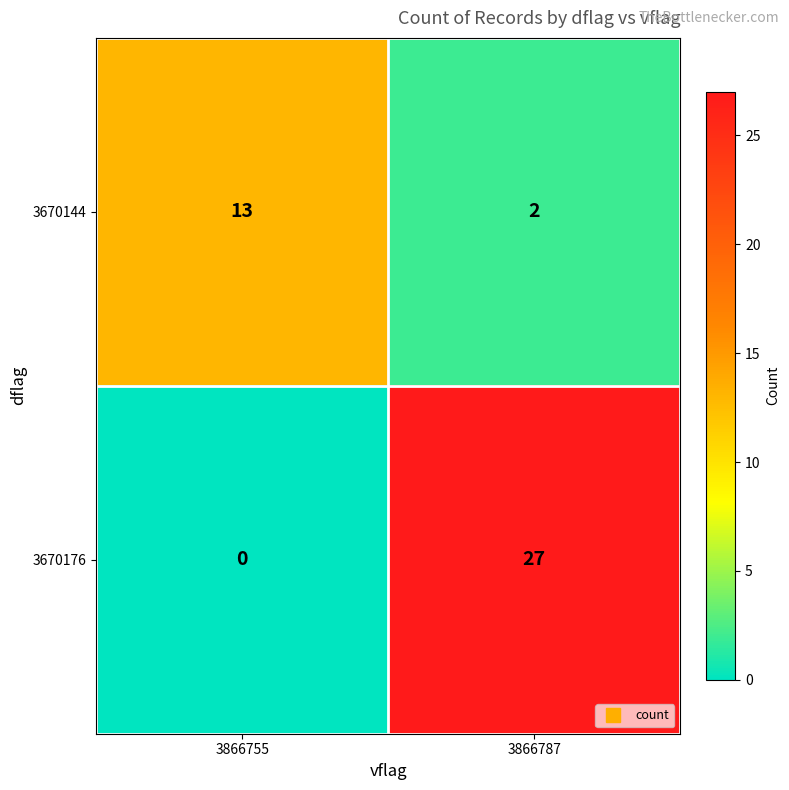

At how many categories does at least one series exceed 10?

2